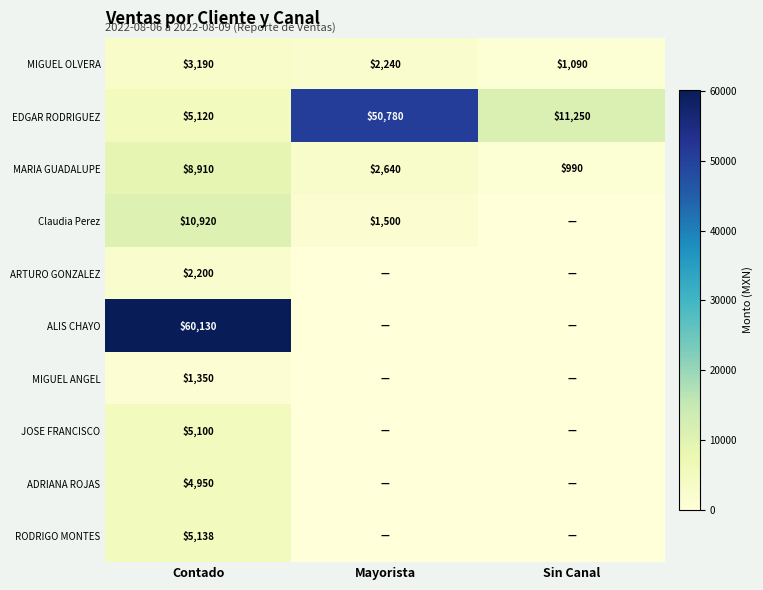

The RODRIGO MONTES series shows 3188.1 at Contado. True or false?

False